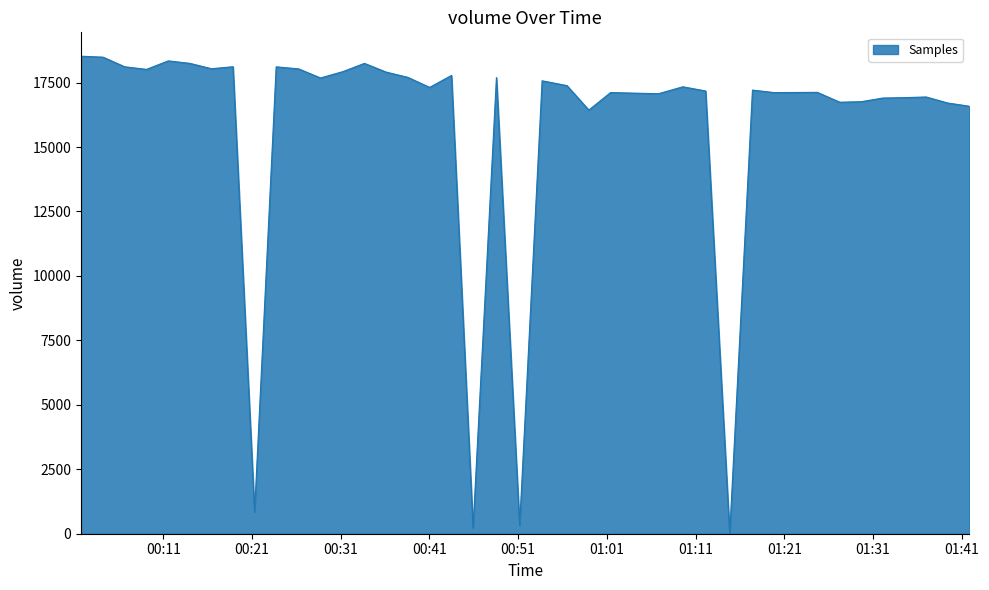

What is the maximum value shown in the chart?

18524